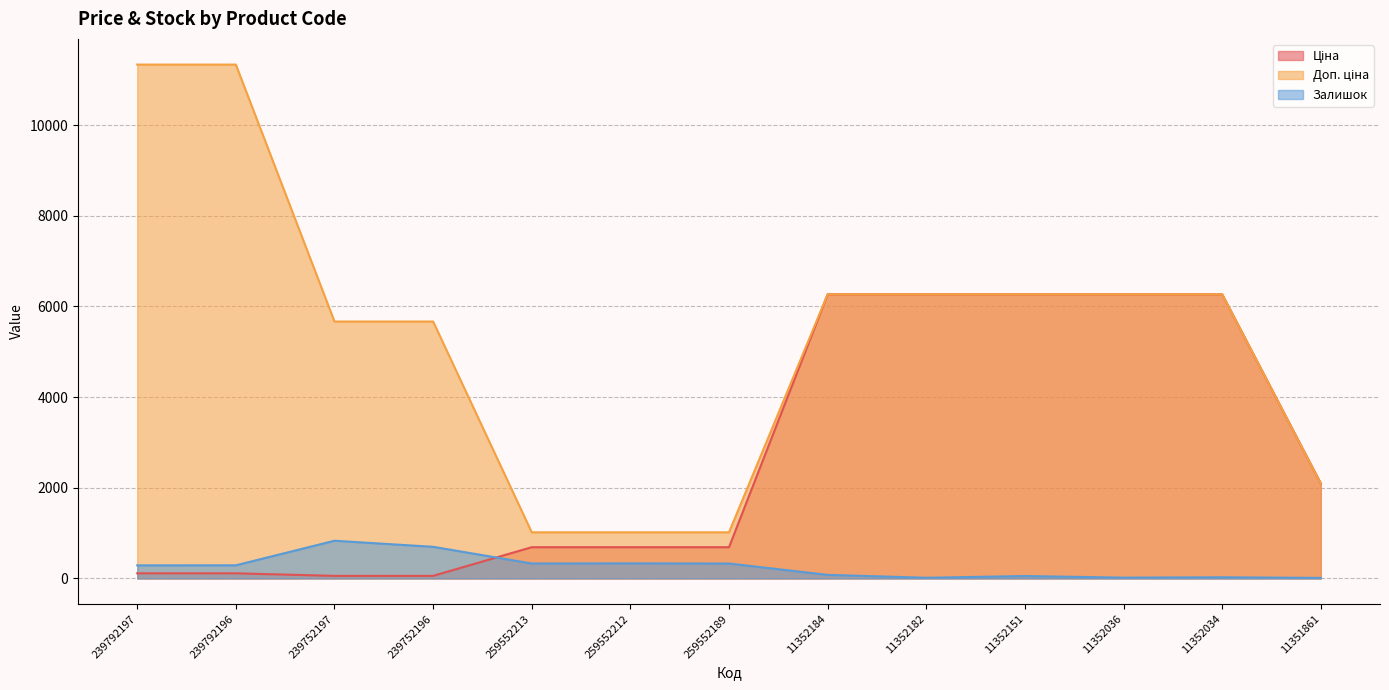

Rank the series at 259552213 from highest to lowest value.

Доп. ціна, Ціна, Залишок